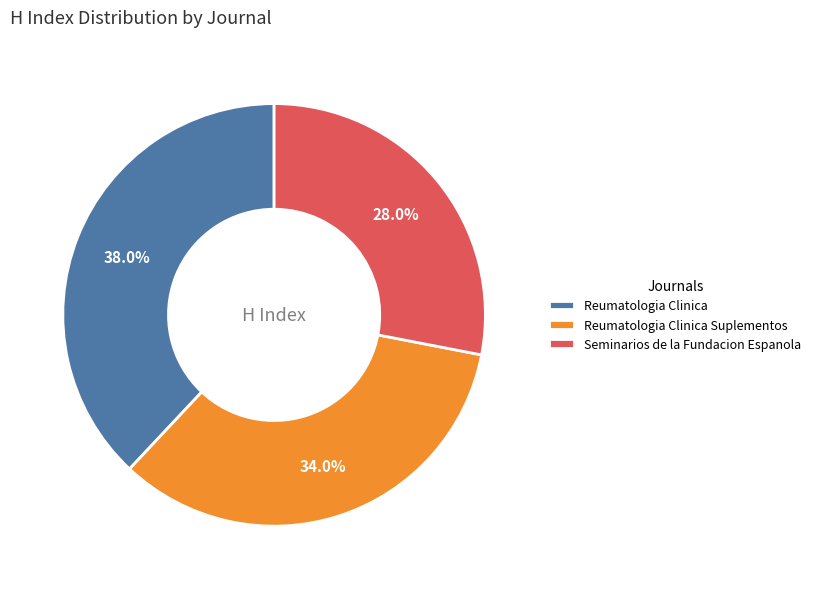

Is there any slice that represents more than half of the pie?

No